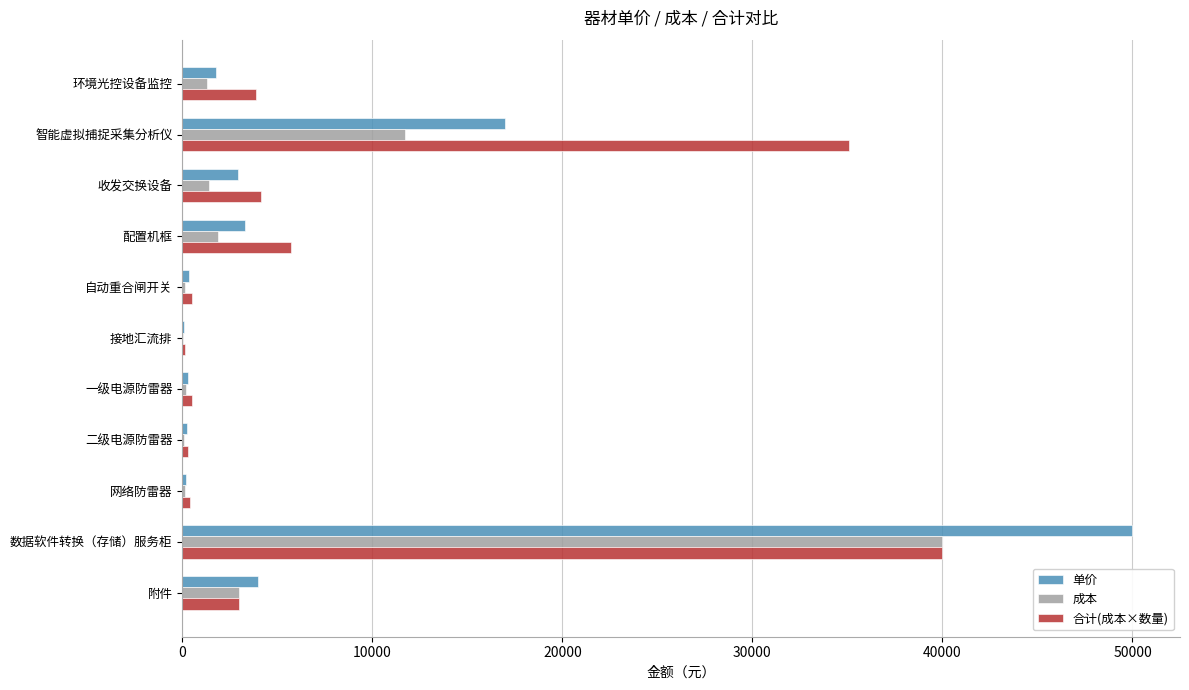

The 成本 series shows 11700 at 智能虚拟捕捉采集分析仪. True or false?

True